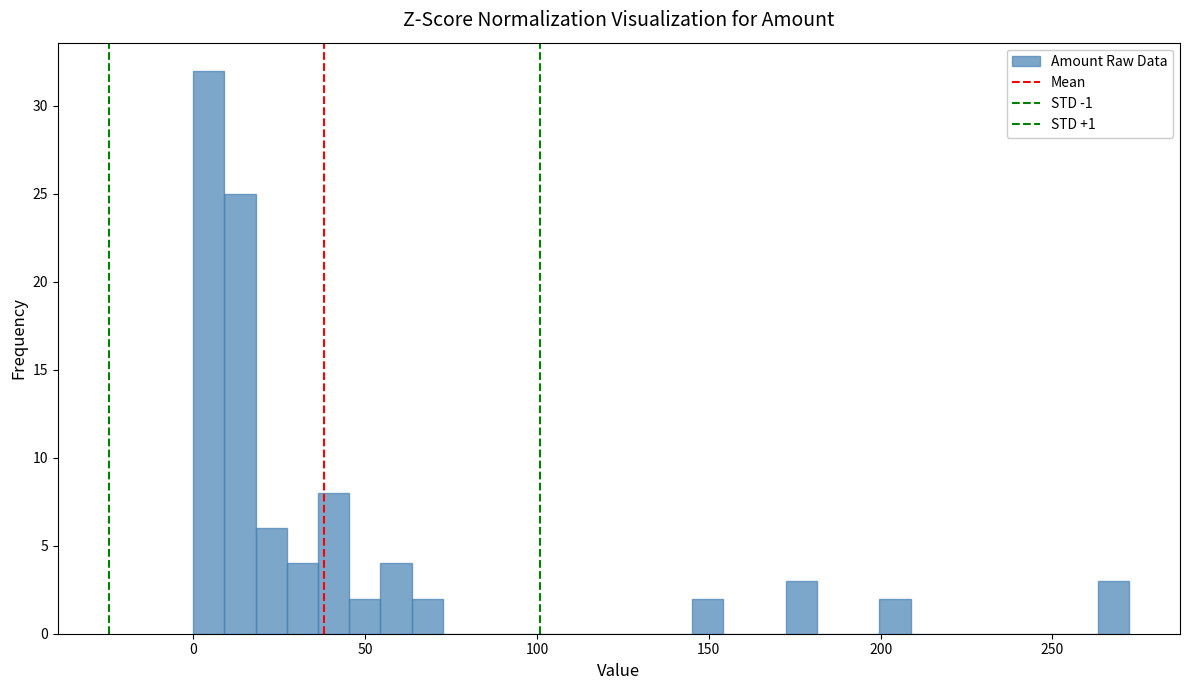

Around what value on the x-axis is the tallest bar? Give the approximate position of its centre, as read against the axis.

5